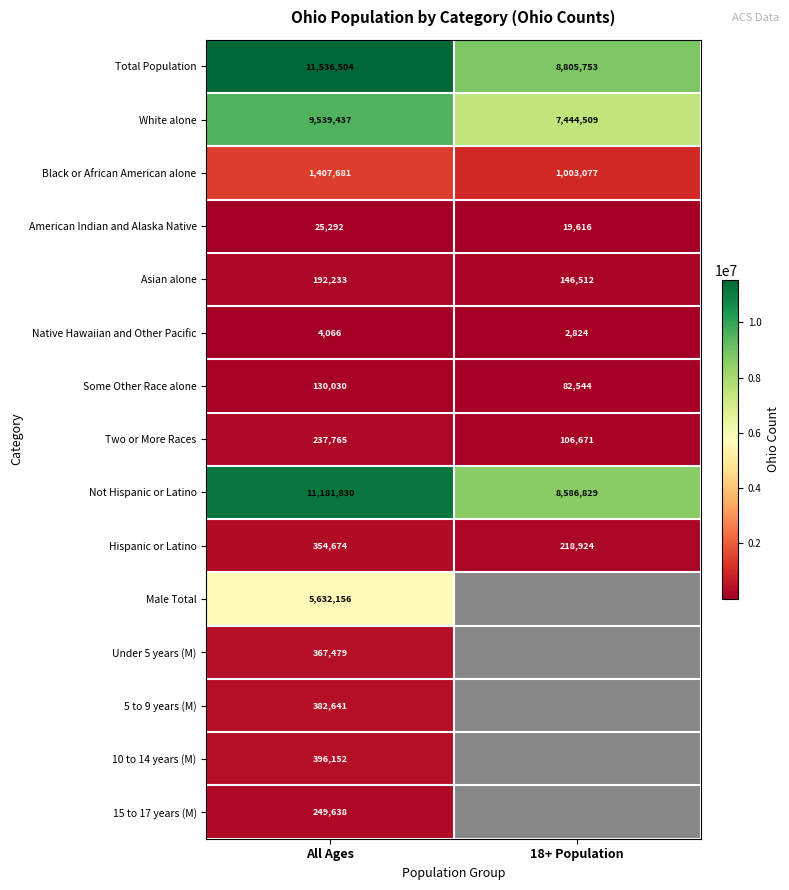

What is the spread (max minus min) of values at All Ages?

11532438